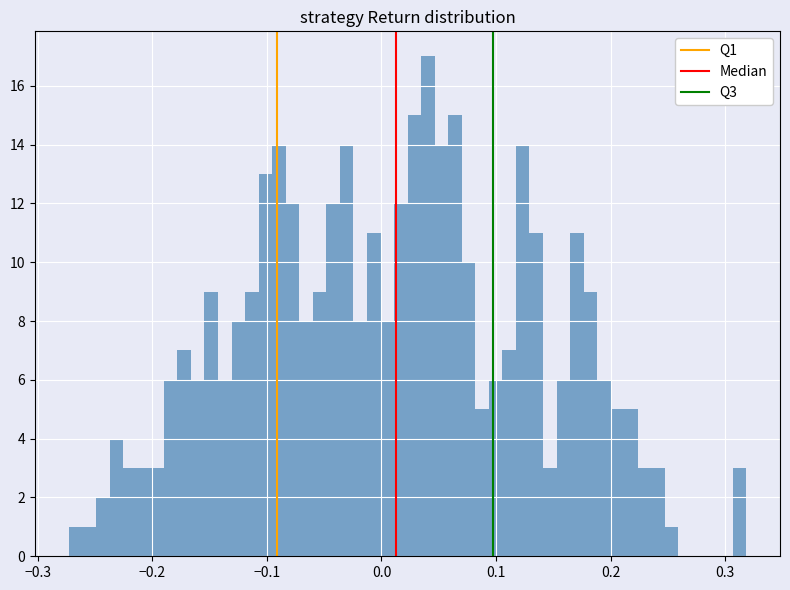

Around what value on the x-axis is the tallest bar? Give the approximate position of its centre, as read against the axis.

0.04